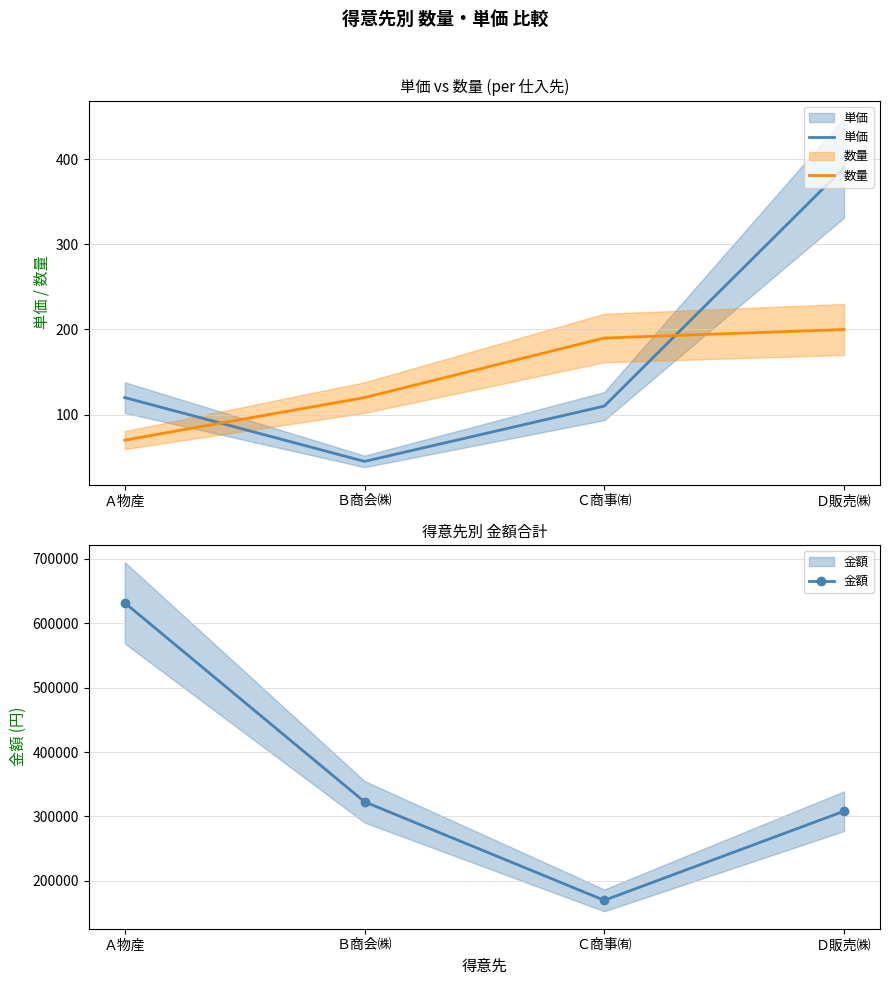

Between which two adjacent categories do 数量 and 単価 first intersect?

Ａ物産 and Ｂ商会㈱